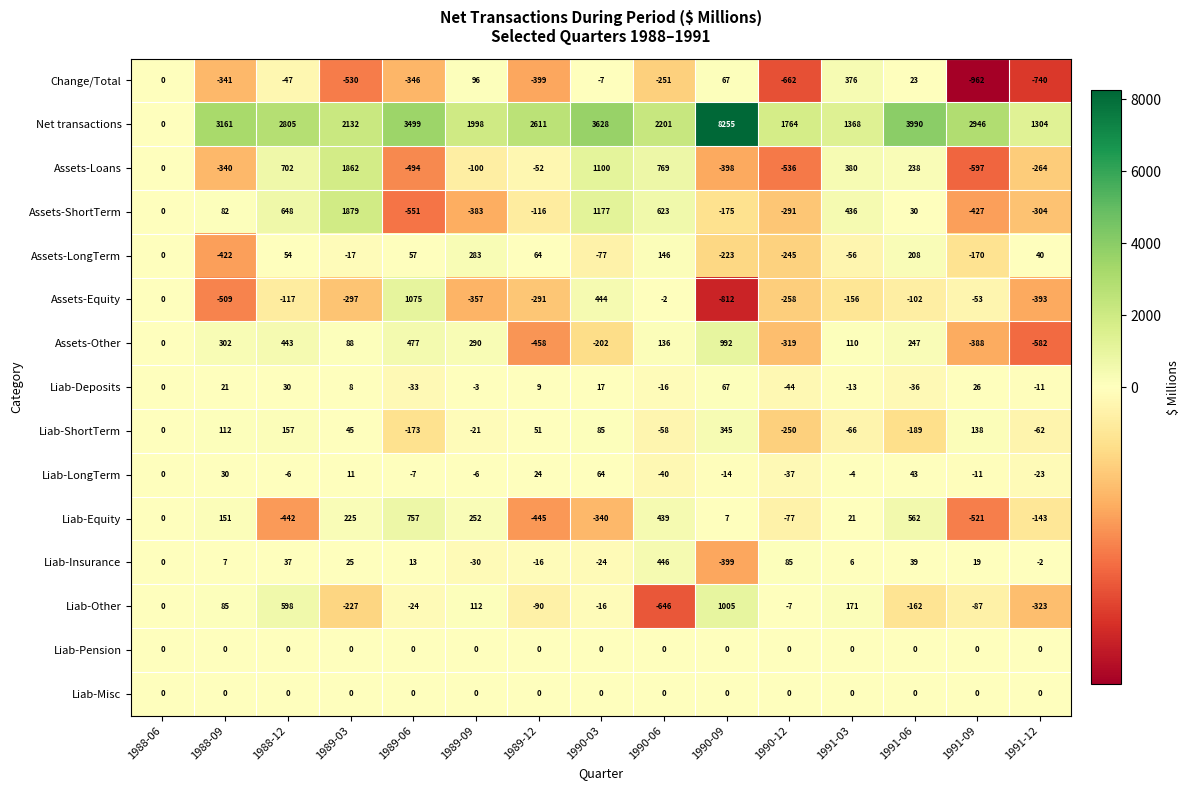

Rank the categories by Liab-ShortTerm value from highest to lowest.

1990-09, 1988-12, 1991-09, 1988-09, 1990-03, 1989-12, 1989-03, 1988-06, 1989-09, 1990-06, 1991-12, 1991-03, 1989-06, 1991-06, 1990-12